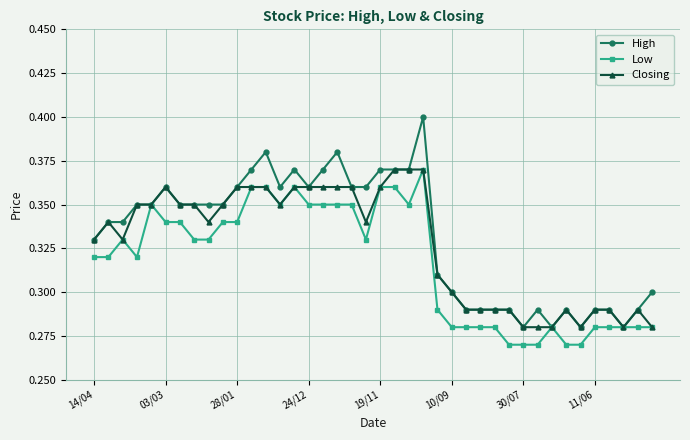

Which series has the widest spread of values?

High